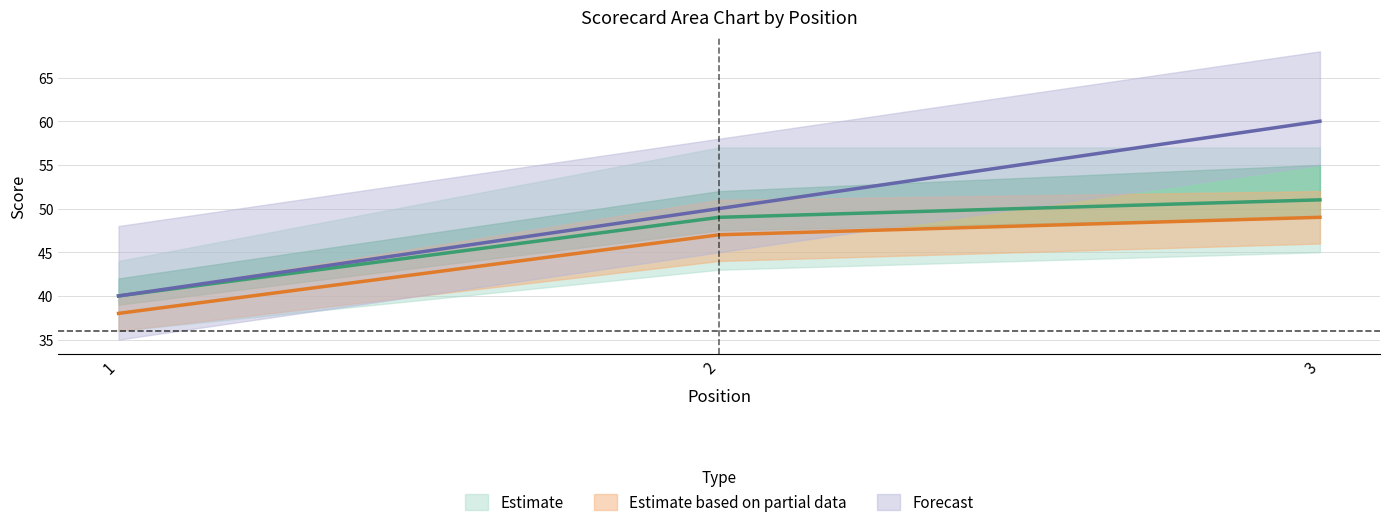

At which label does event_total_score reach its minimum?

1